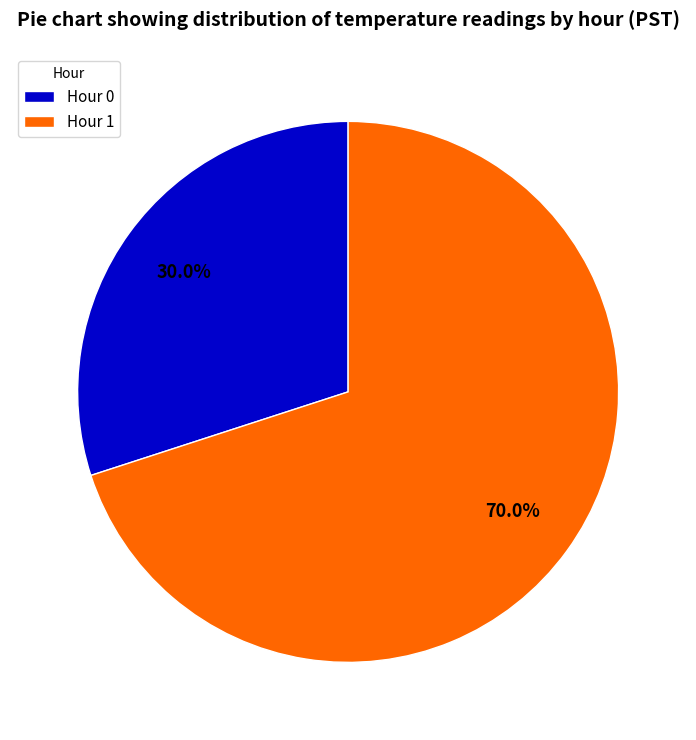

How much of the chart is everything except Hour 1?

30.0%